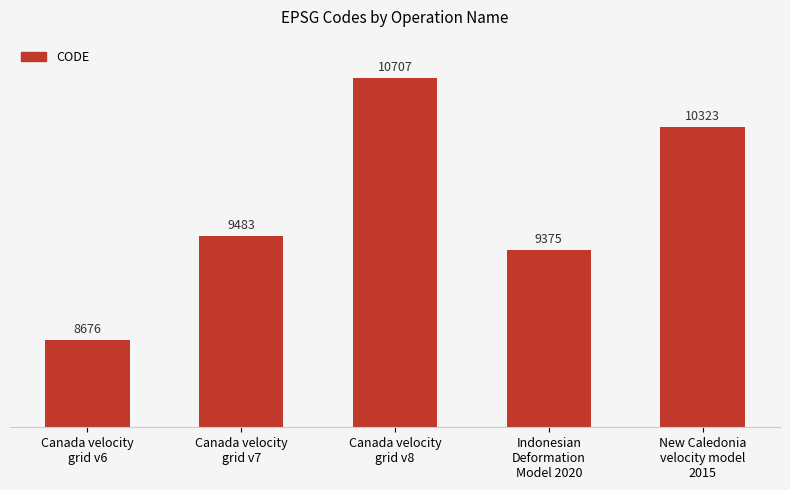

What is the label of the 2nd bar from the left?

Canada velocity
grid v7